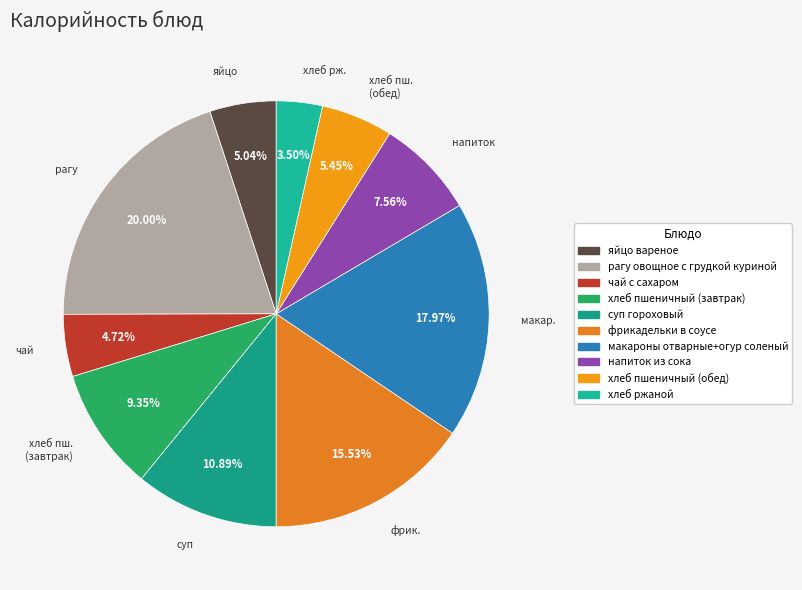

Between хлеб пшеничный (завтрак) and хлеб пшеничный (обед), which is larger?

хлеб пшеничный (завтрак)